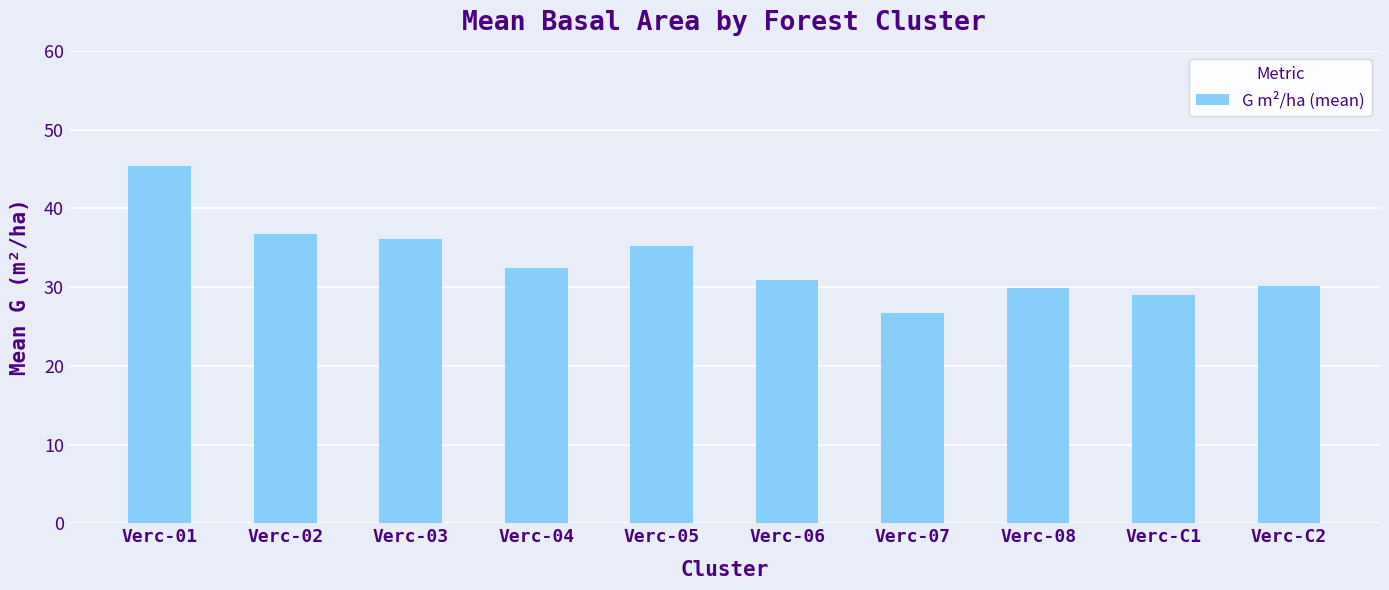

What is the greatest value displayed?

45.3